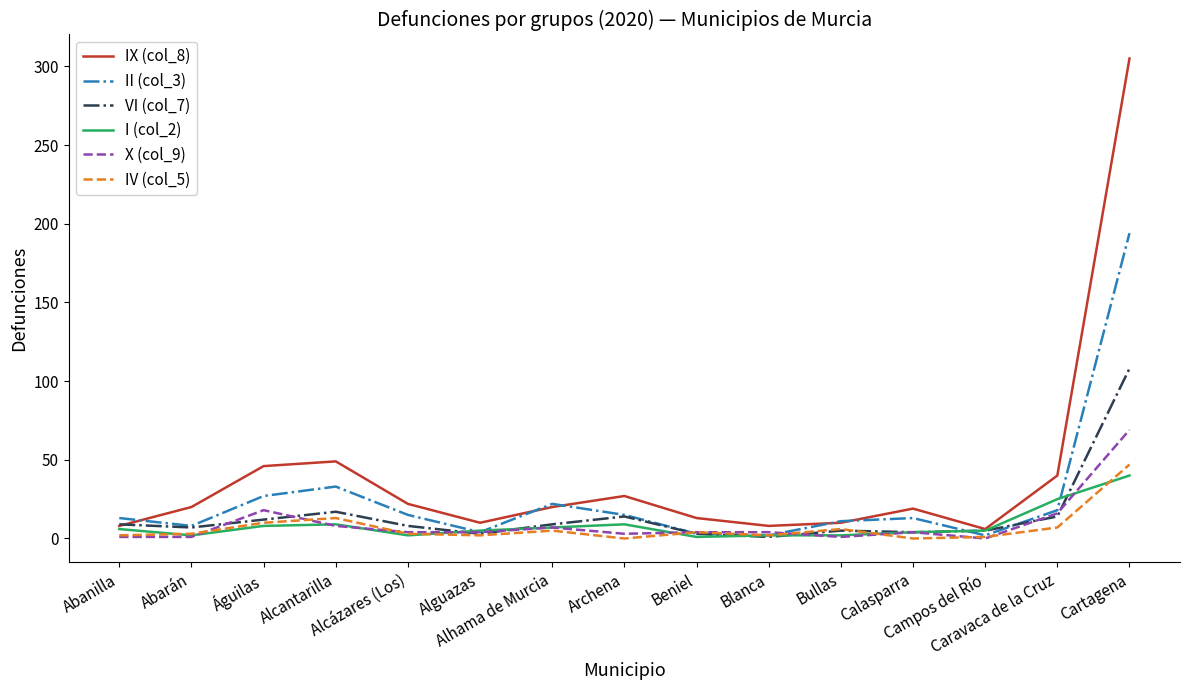

True or false: IV (col_5) and IX (col_8) cross at least once.

False